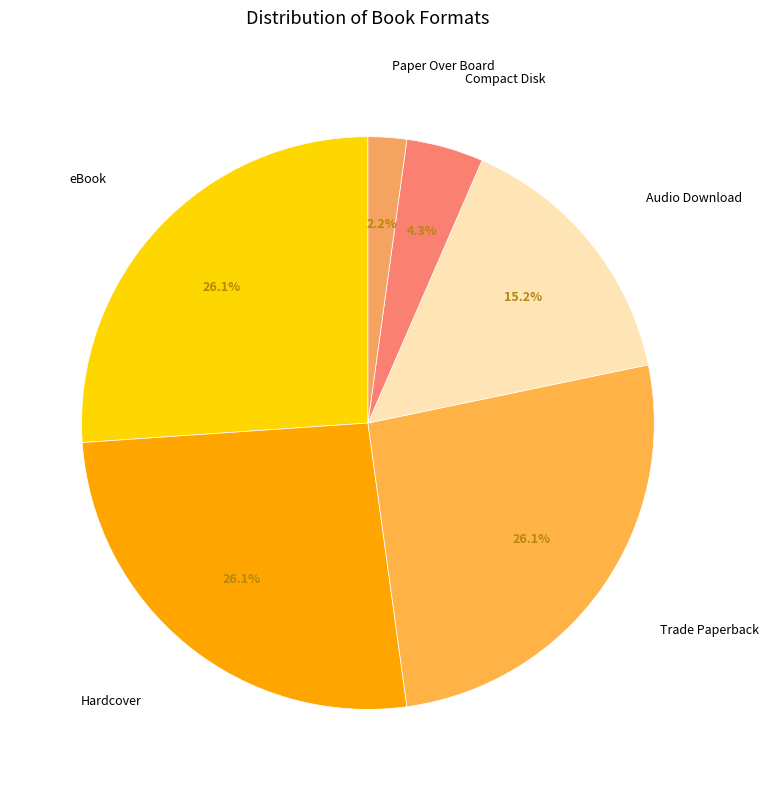

Does Paper Over Board account for over 50% of the chart?

No